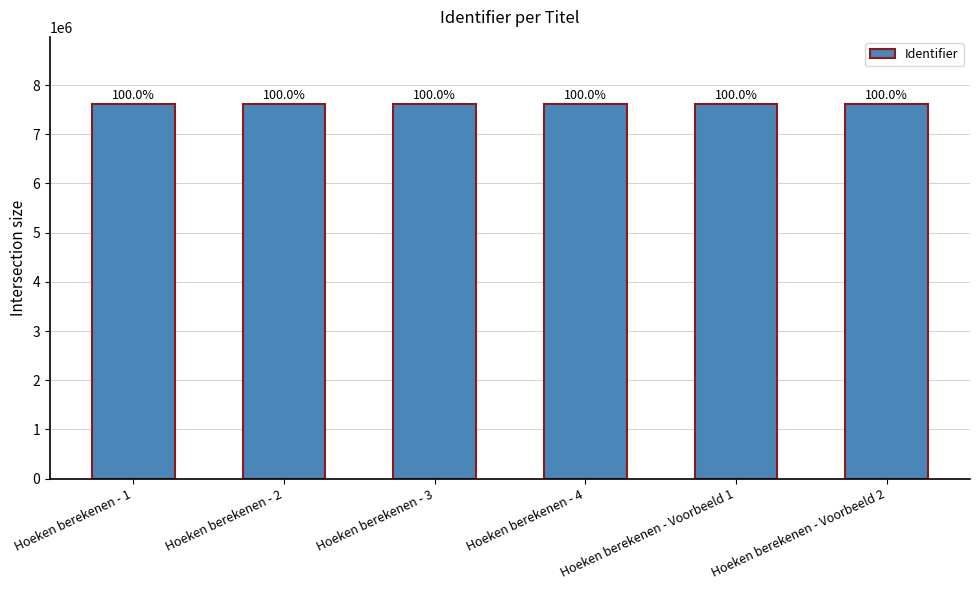

What is the difference between the second highest and minimum values?

9